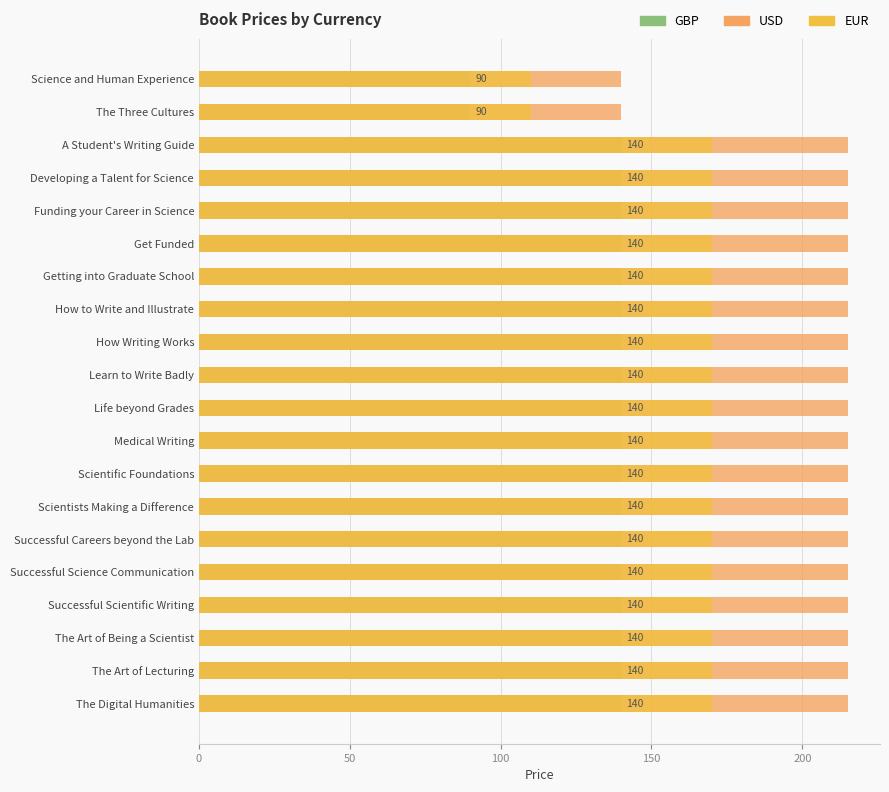

Is it true that USD equals 215 at Life beyond Grades?

True